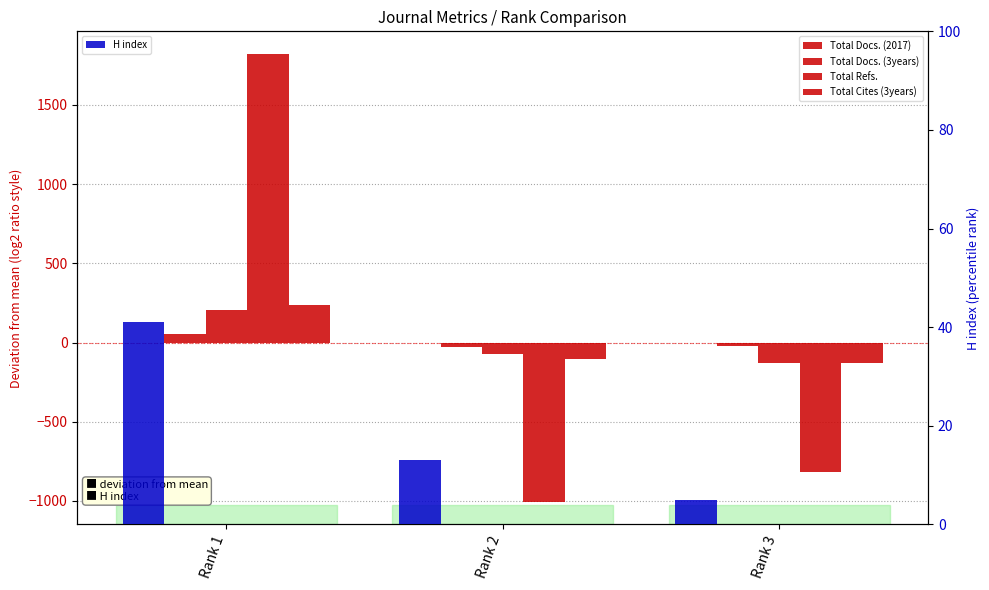

What is the sum of all H index values?

59